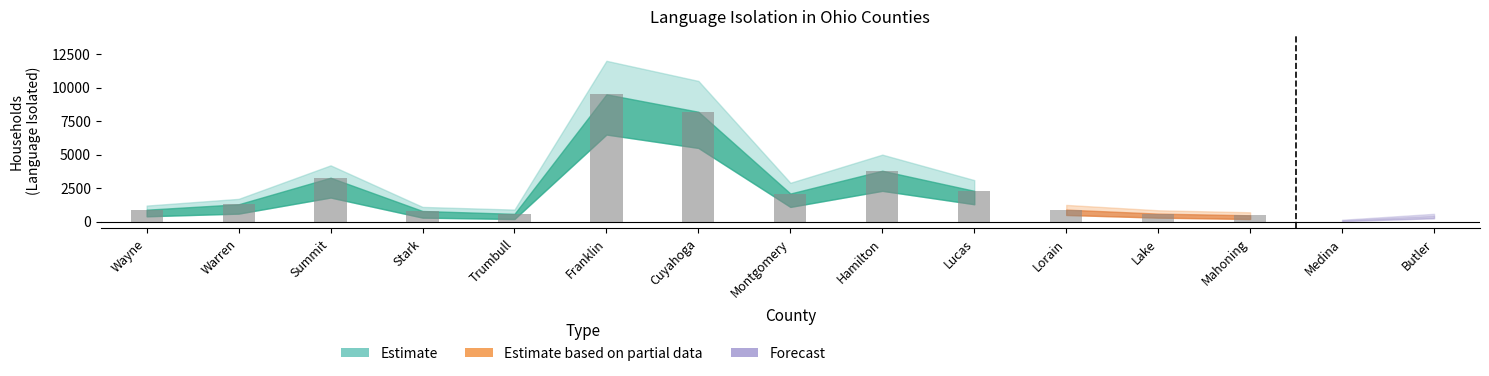

How many data points in Households (Estimate) are less than 1800?

7